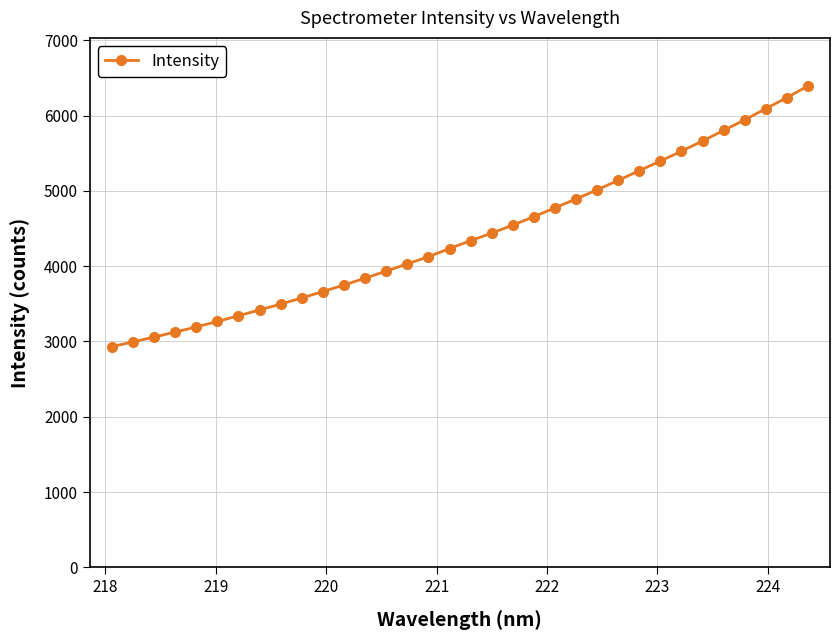

How many lines are shown in the chart?

1